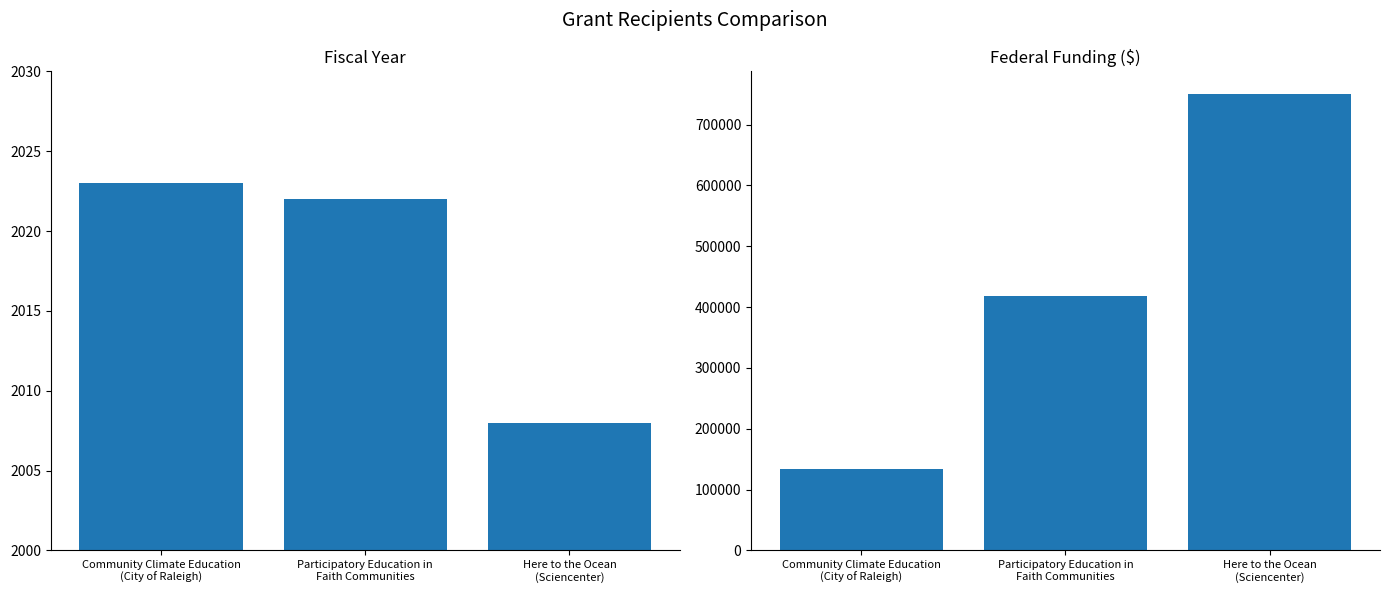

What is the label of the 1st bar from the left?

Community Climate Education
(City of Raleigh)